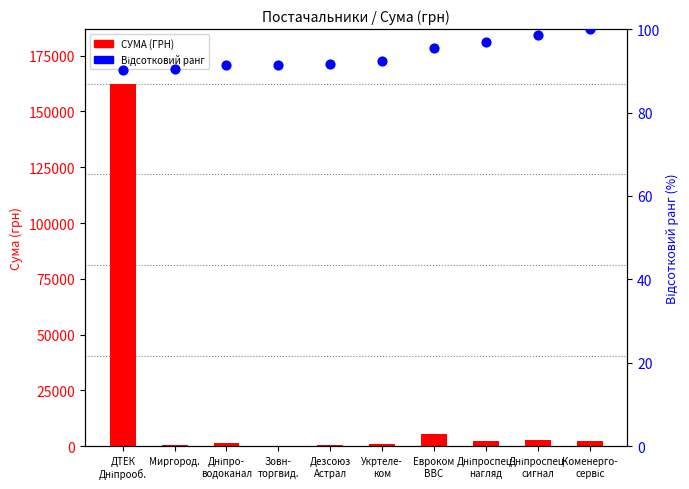

At how many categories does at least one series exceed 28935?

1